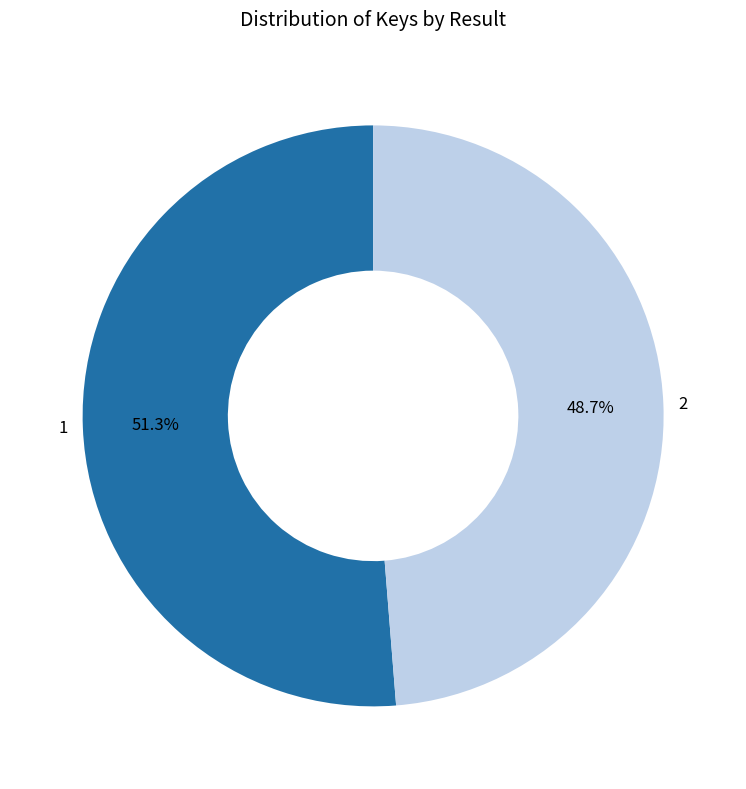

To the nearest percent, what percentage of the pie is 1?

51%